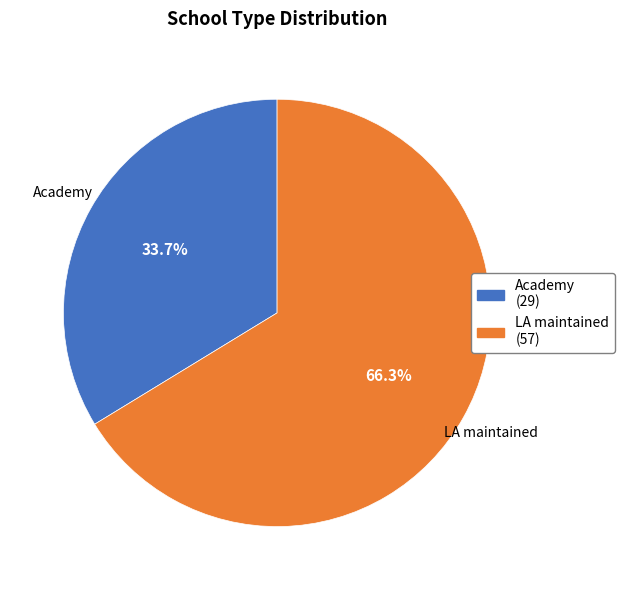

Rank the categories by value from lowest to highest.

Academy, LA maintained